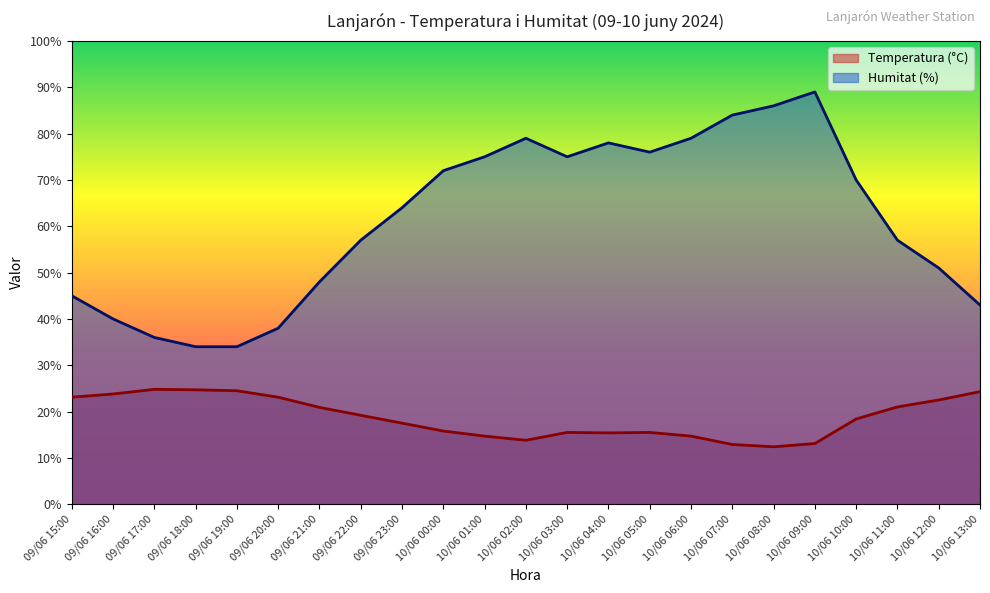

How many values in the Humitat (%) series are below 64?

11